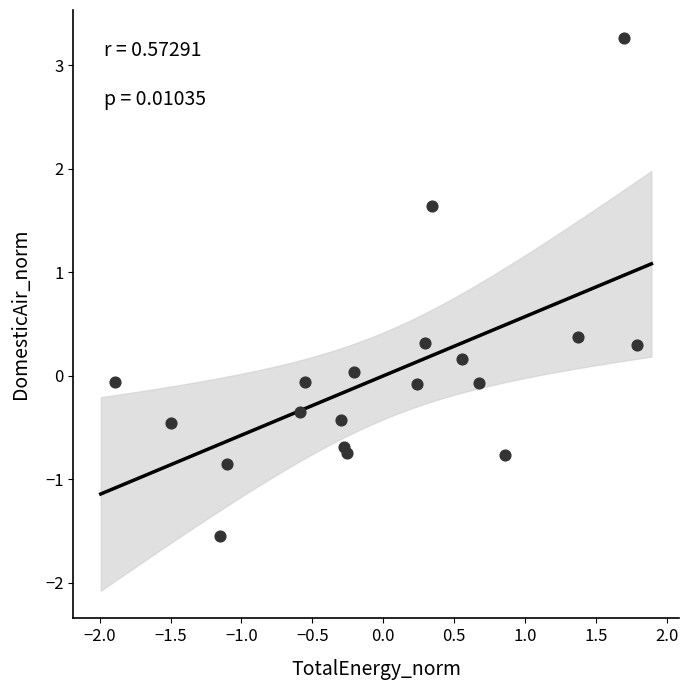

What is the range of X values (max minus min)?

3.7